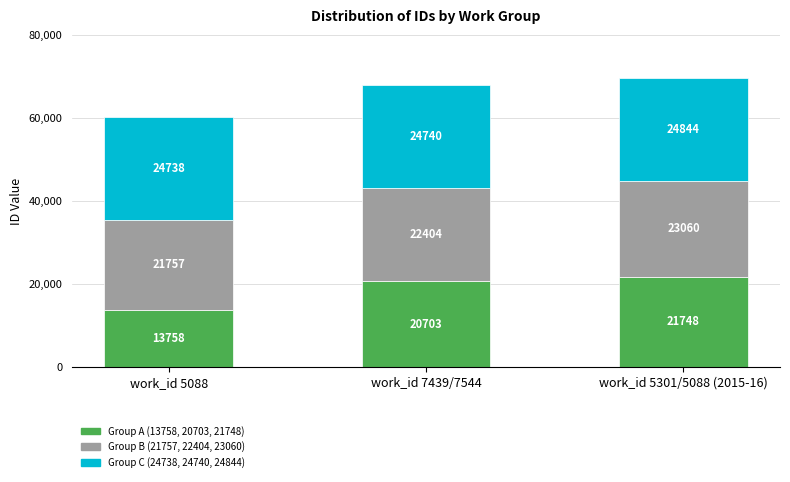

At which category is the sum across all series the highest?

work_id 5301/5088 (2015-16)